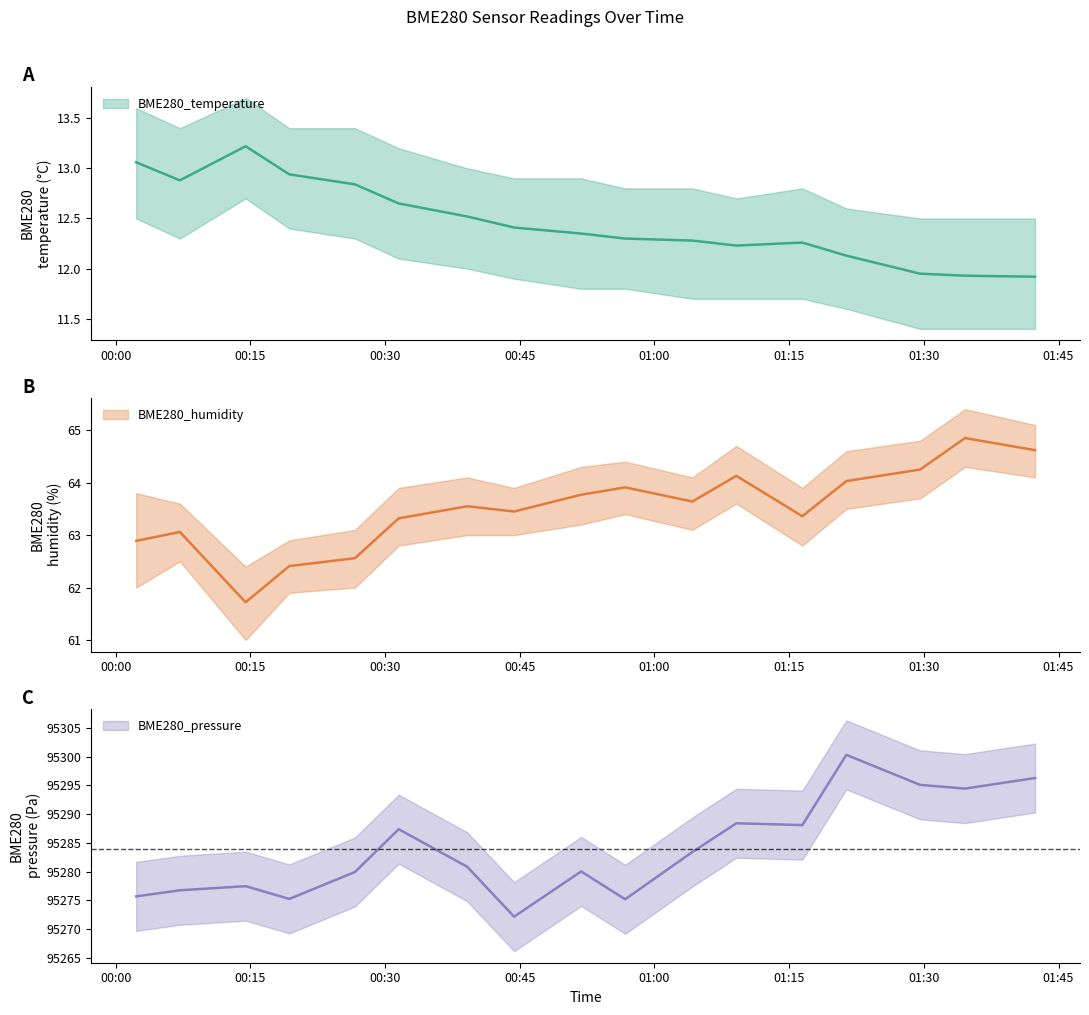

The value of BME280_temperature at 2022/09/20 01:34 is 11.9. True or false?

True